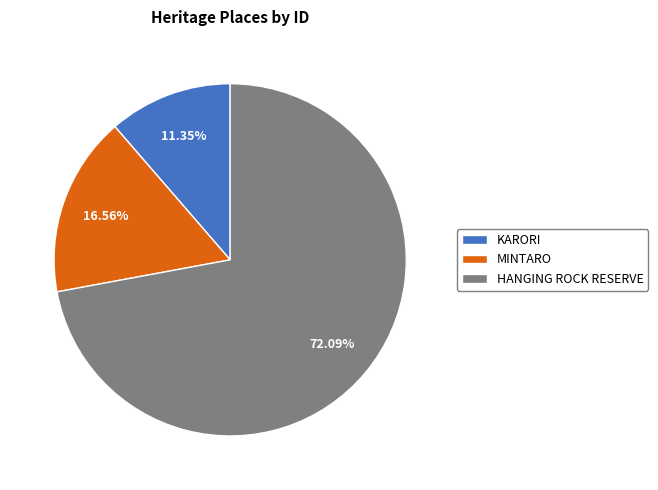

What is the majority slice?

HANGING ROCK RESERVE